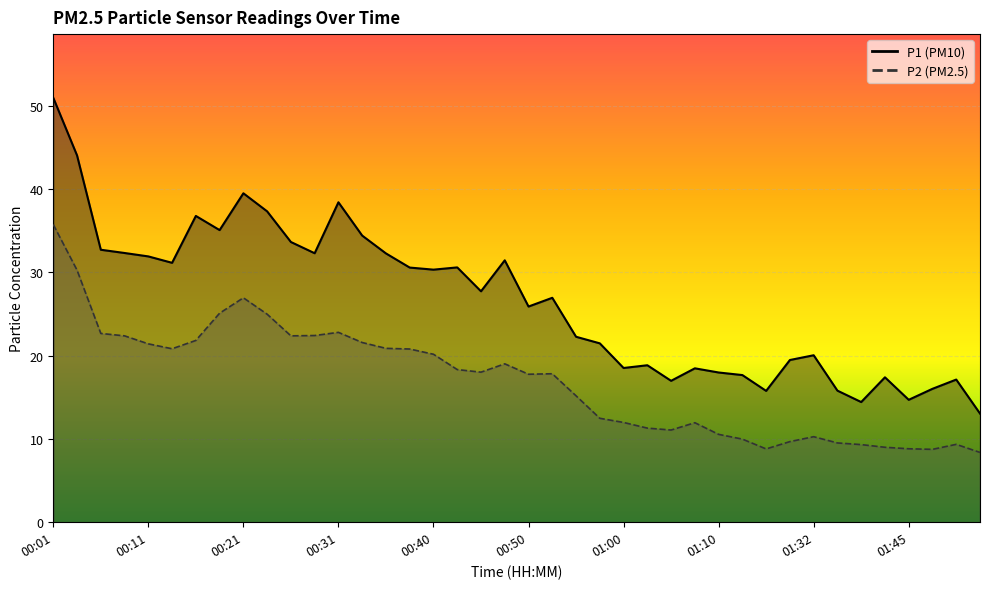

Rank the series by their average value, from highest to lowest.

P1, P2